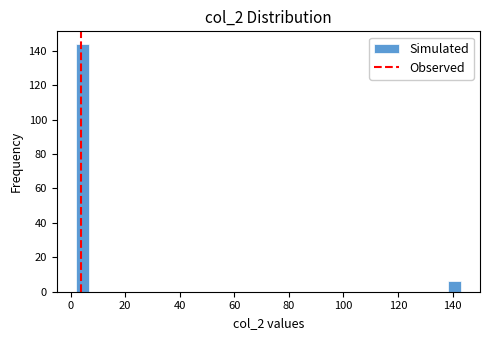

Around what value on the x-axis is the tallest bar? Give the approximate position of its centre, as read against the axis.

4